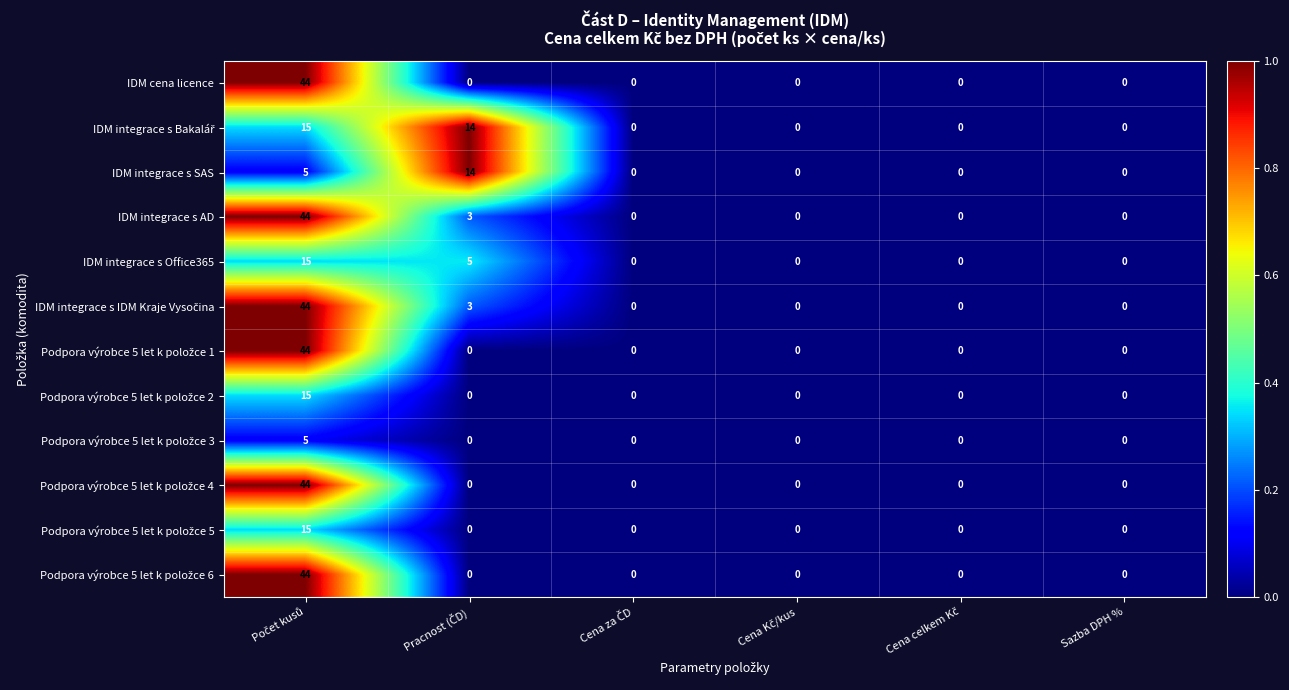

What is the sum of all IDM integrace s SAS values?

19